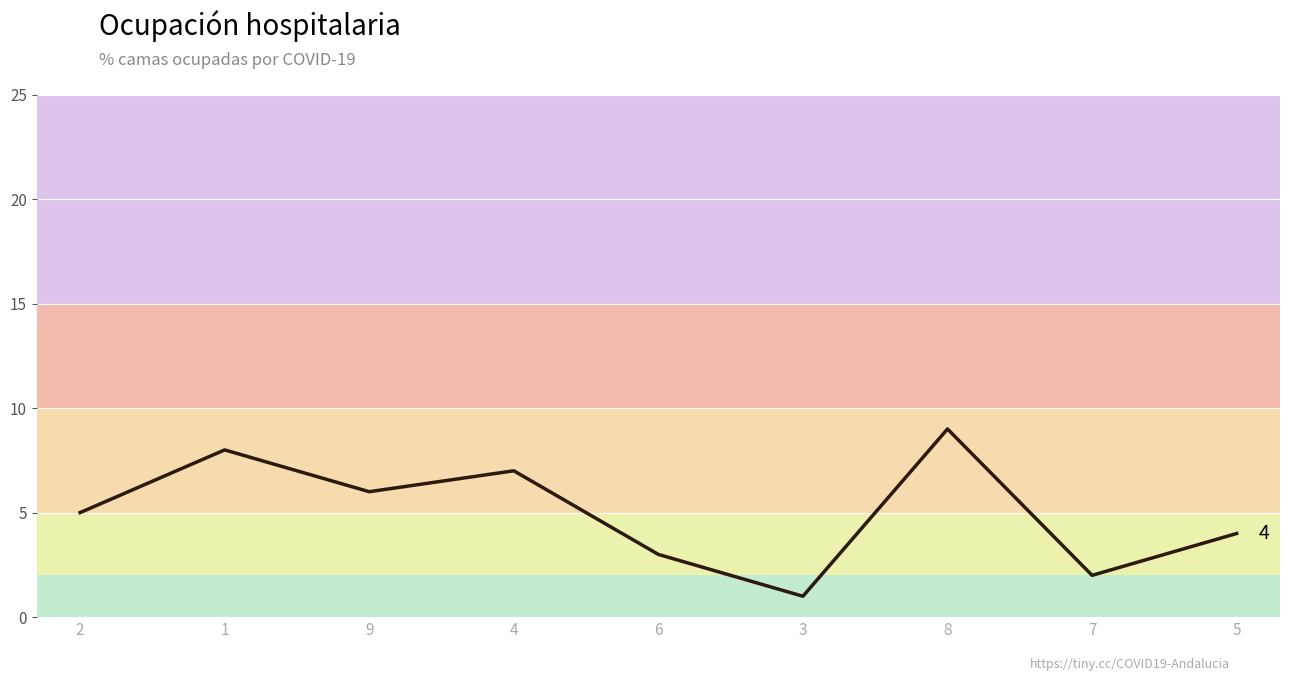

What is the label of the 5th point from the left?

6